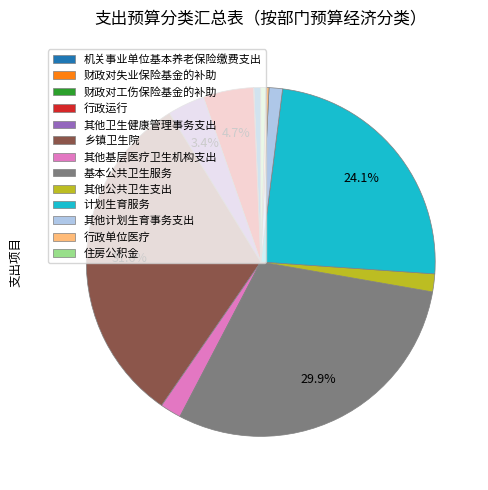

Approximately how many times larger is the value at 行政运行 compared to 行政单位医疗?

16.7